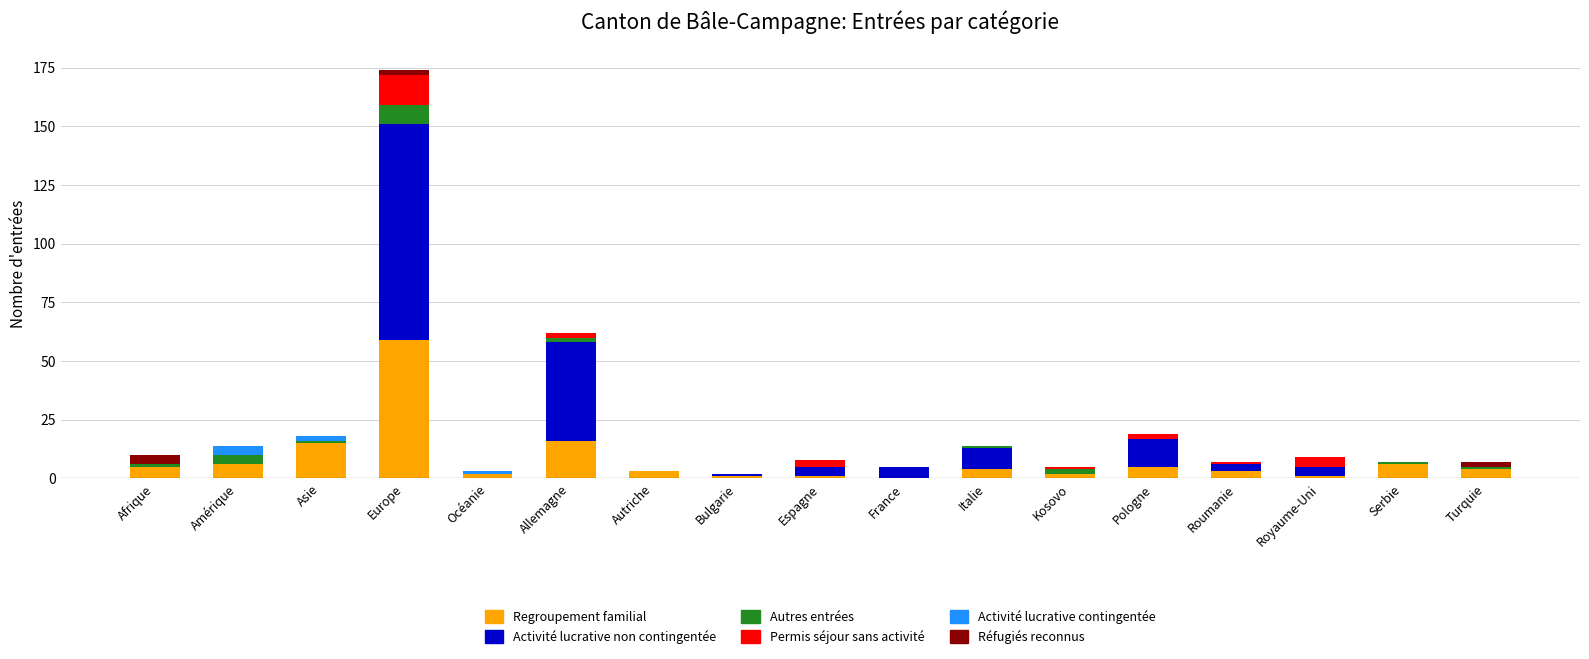

How many data points does each series have?

17